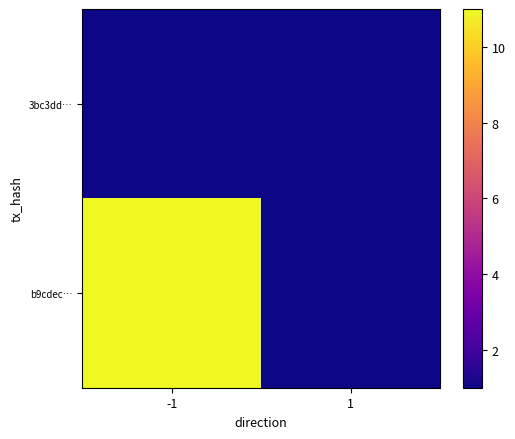

What is the total value across all series at -1?

12